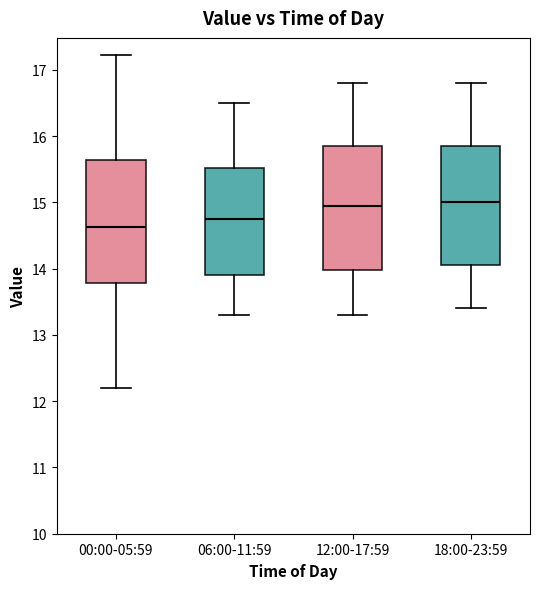

Reading left to right, read every box against the y-axis: the position of its median line, the range the box covers, and the ends of its whiskers. The values are not printed on the chart, so give them approximately, as read against the axis.

00:00-05:59: median 14.6, box 13.8 to 15.6, whiskers 12.2 to 17.2
06:00-11:59: median 14.8, box 13.9 to 15.5, whiskers 13.3 to 16.5
12:00-17:59: median 15.0, box 14.0 to 15.9, whiskers 13.3 to 16.8
18:00-23:59: median 15.0, box 14.1 to 15.9, whiskers 13.4 to 16.8